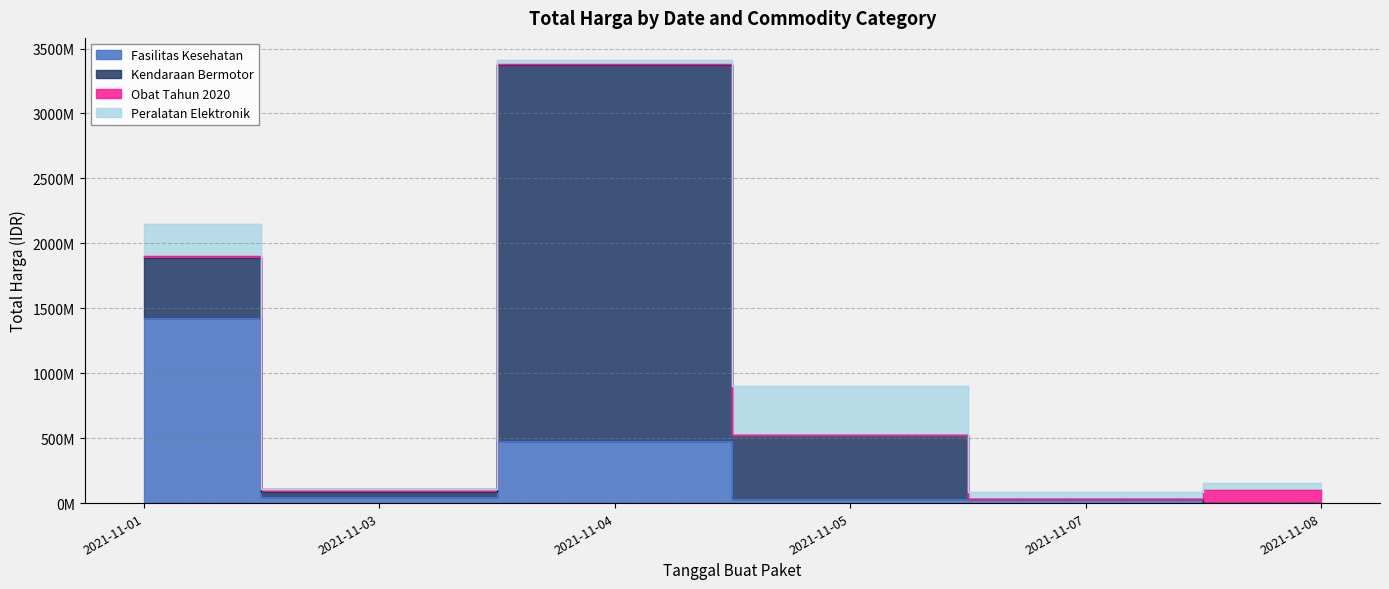

At how many categories does at least one series exceed 2045882829?

1